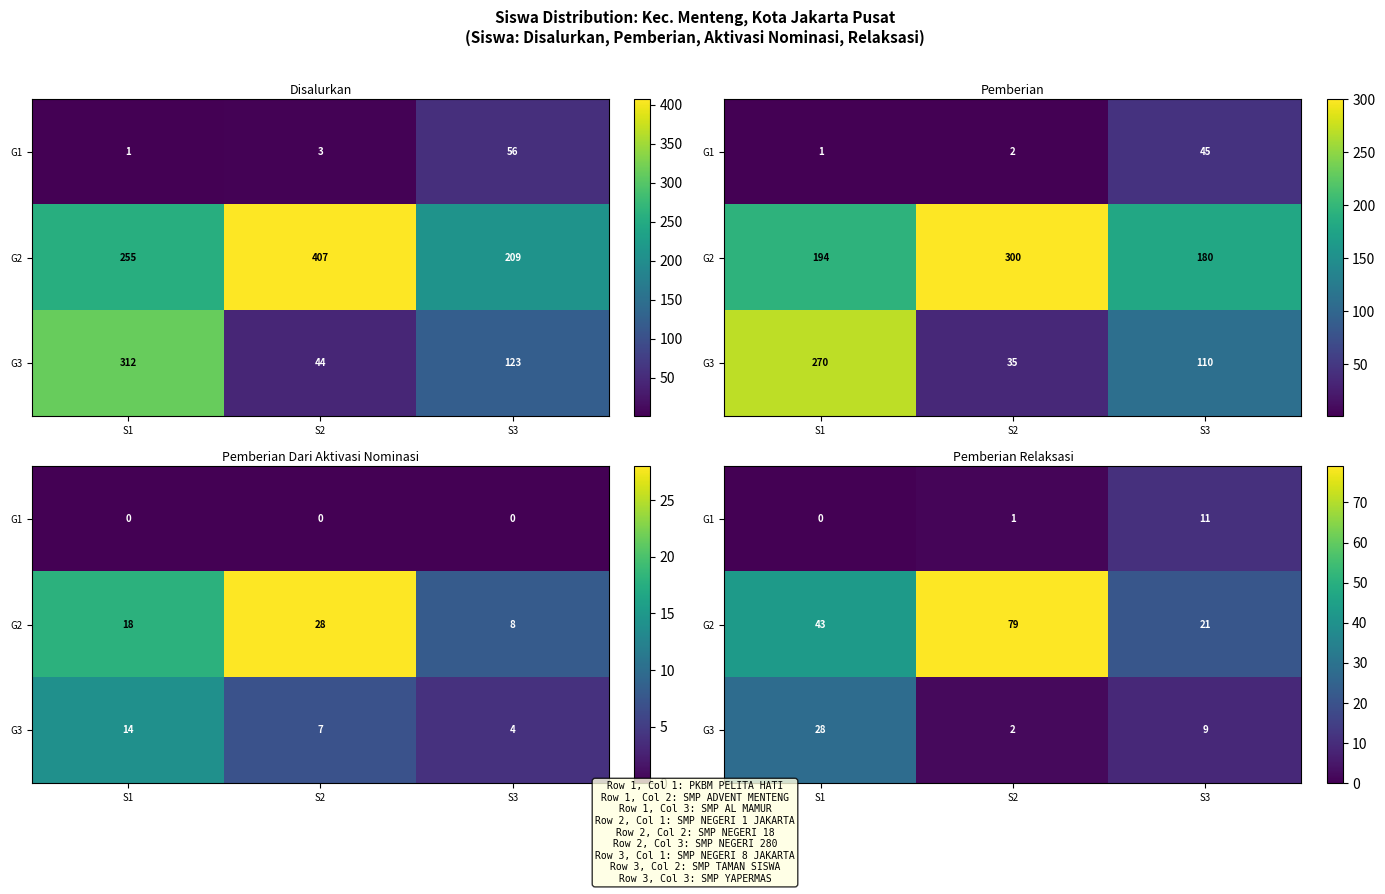

What is the highest value of the G1 series?

11